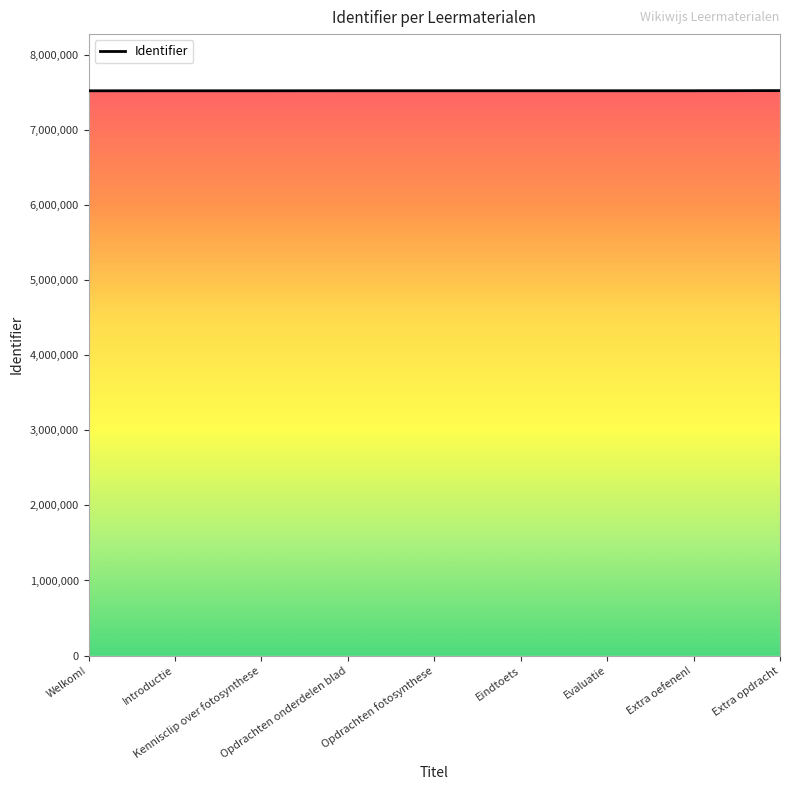

What is the approximate value at Extra opdracht, to the nearest 100?

7521800